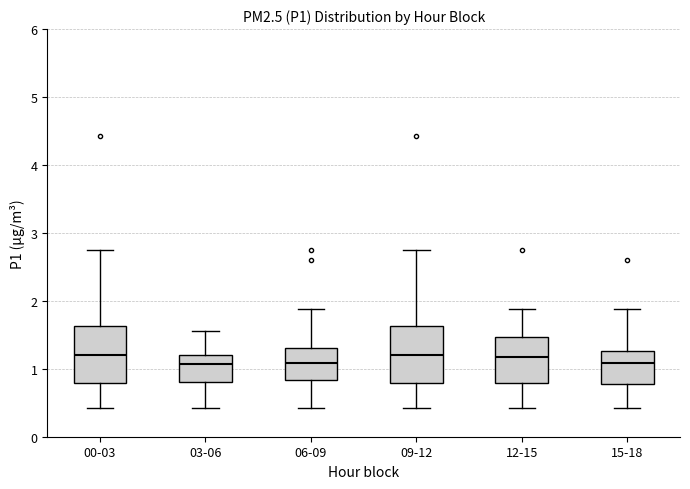

Reading left to right, transcribe this box plot: for each box, give where its median line is, the range the box spans, and where its two whiskers end, as read against the y-axis. The values are not printed on the chart, so give them approximately, as read against the axis.

00-03: median 1.2, box 0.8 to 1.6, whiskers 0.4 to 2.8
03-06: median 1.1, box 0.8 to 1.2, whiskers 0.4 to 1.6
06-09: median 1.1, box 0.8 to 1.3, whiskers 0.4 to 1.9
09-12: median 1.2, box 0.8 to 1.6, whiskers 0.4 to 2.8
12-15: median 1.2, box 0.8 to 1.5, whiskers 0.4 to 1.9
15-18: median 1.1, box 0.8 to 1.3, whiskers 0.4 to 1.9